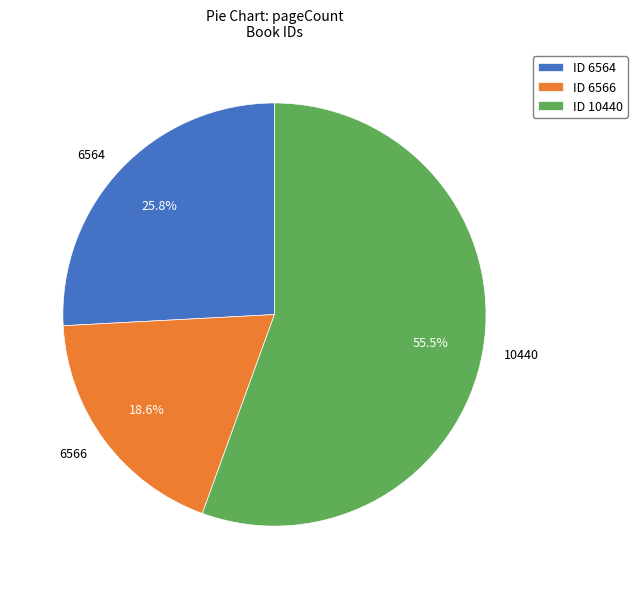

Approximately how many times larger is the value at 6564 compared to 10440?

0.5